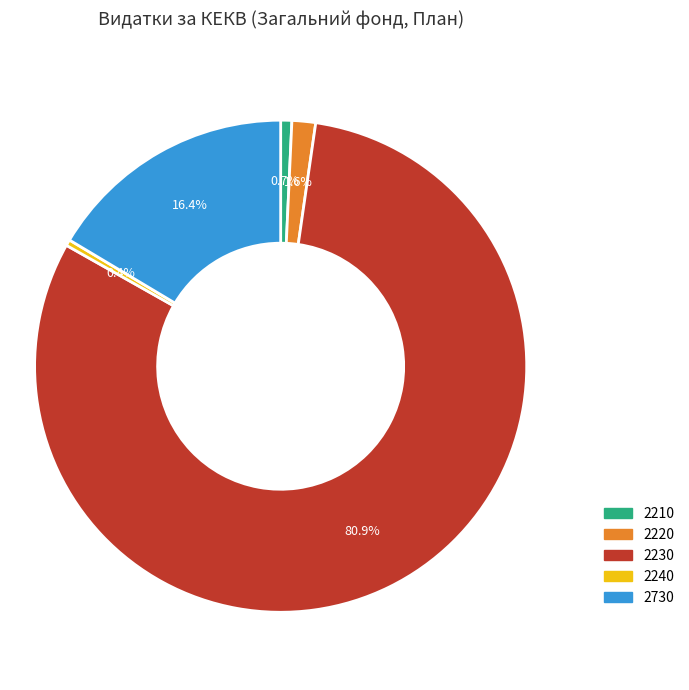

Which has a higher value, 2210 or 2230?

2230